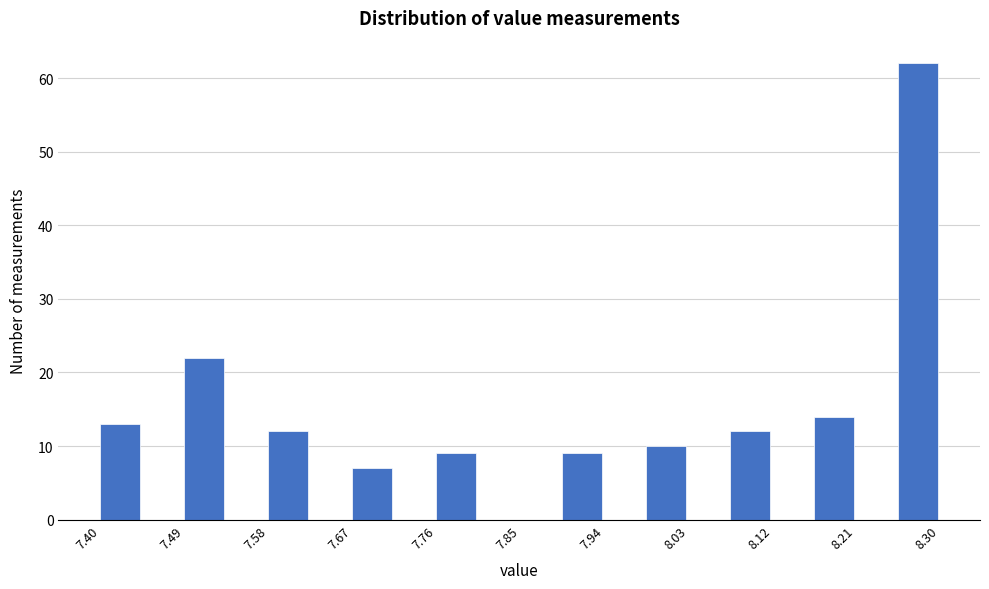

Which range on the x-axis has the tallest bar?

8.255 to 8.300